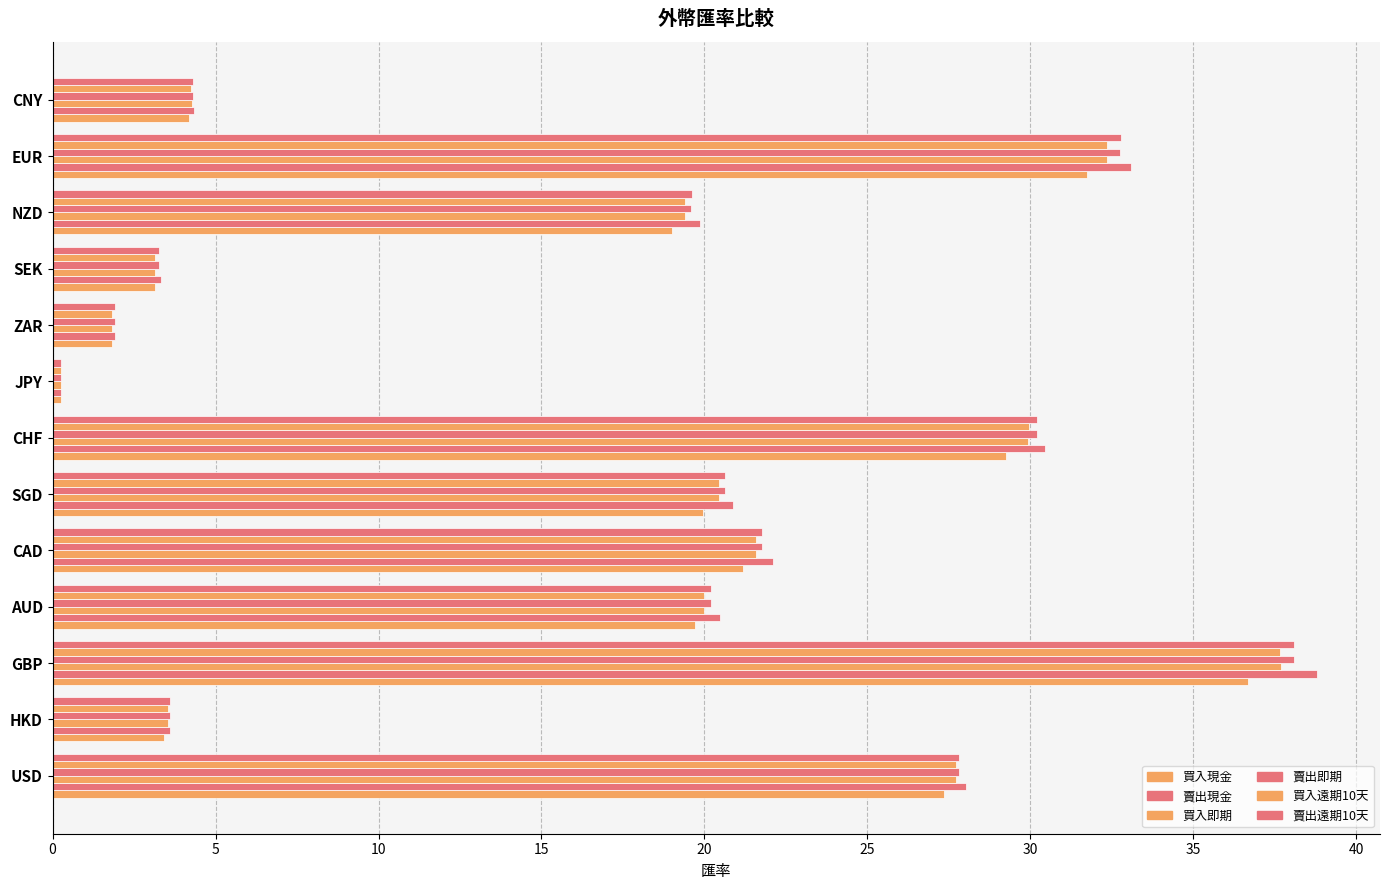

Which series has the largest range (max minus min)?

賣出現金